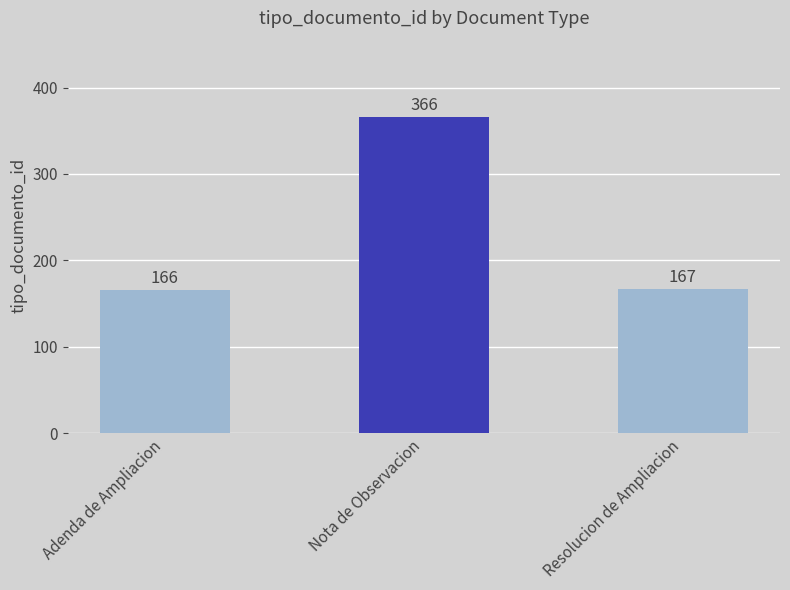

What is the difference between the maximum and minimum values?

200